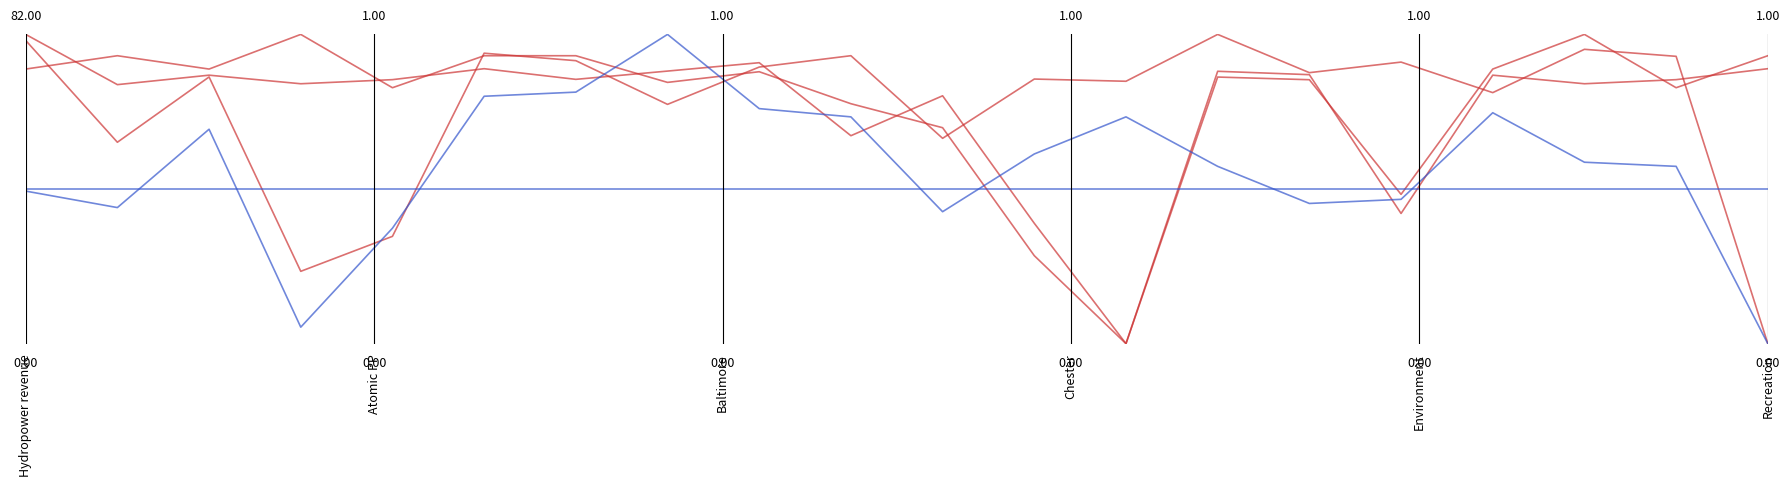

Does the chart have visible grid lines?

No